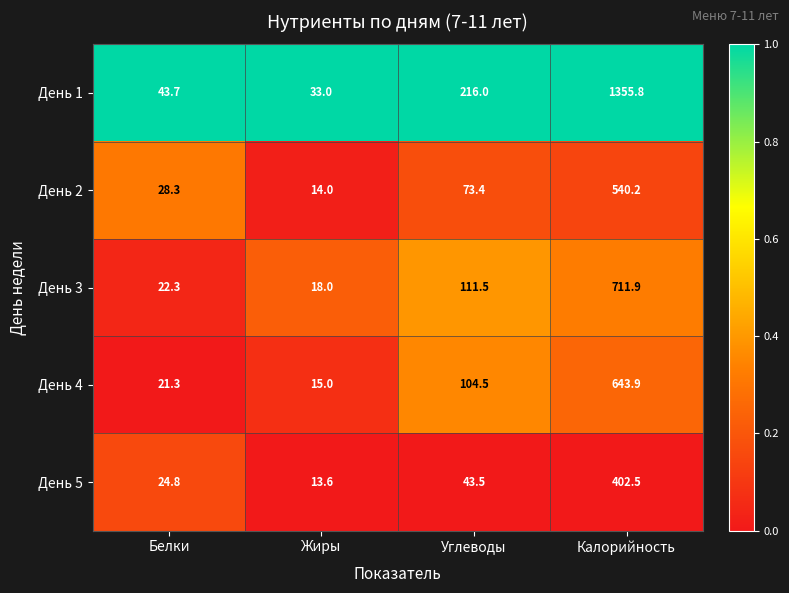

Where does the День 5 series first go above 43?

Углеводы